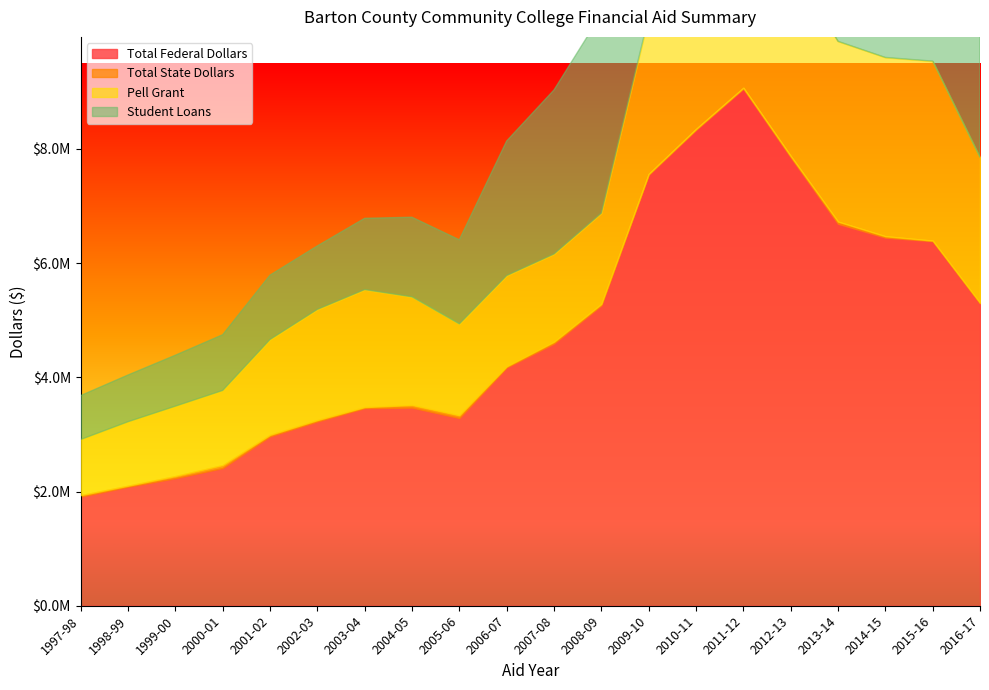

True or false: Student Loans and Total State Dollars intersect in this chart.

False